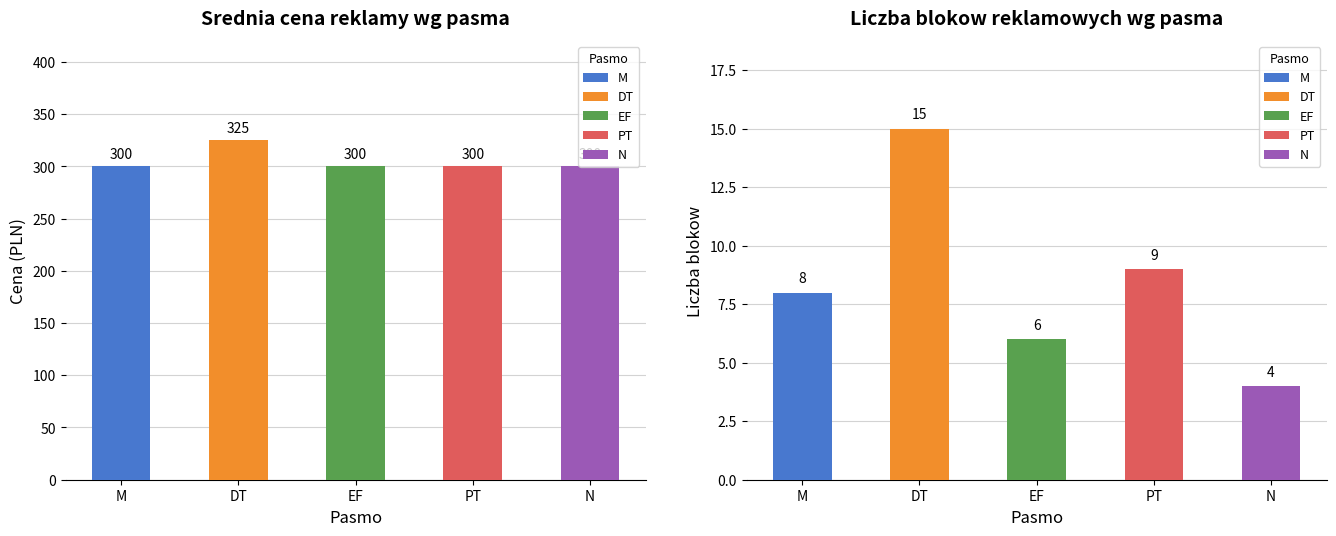

List the labels in order of value, largest first.

DT, M, EF, PT, N